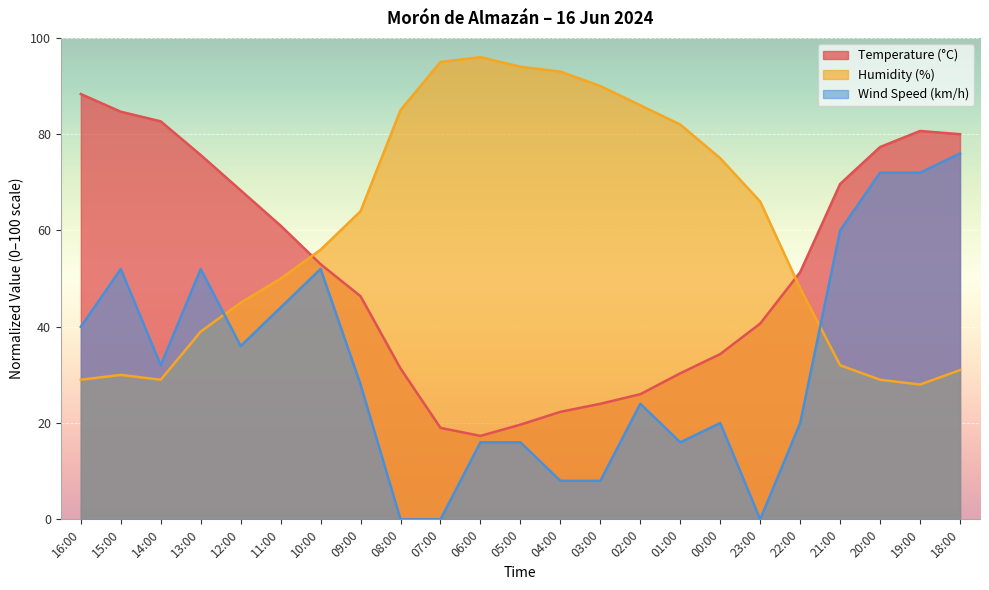

At which label does Temperature (°C) first exceed 51?

16:00